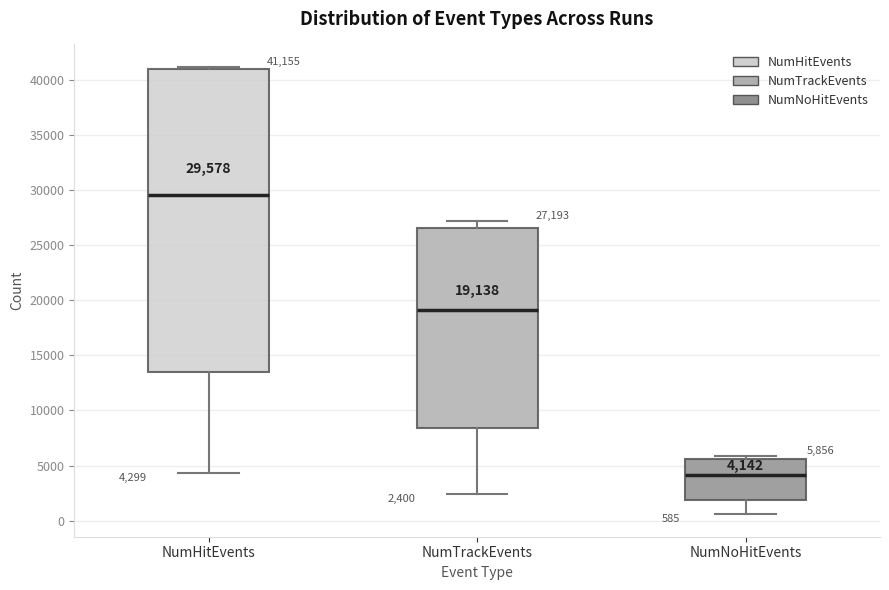

Which box has the lowest median line?

NumNoHitEvents